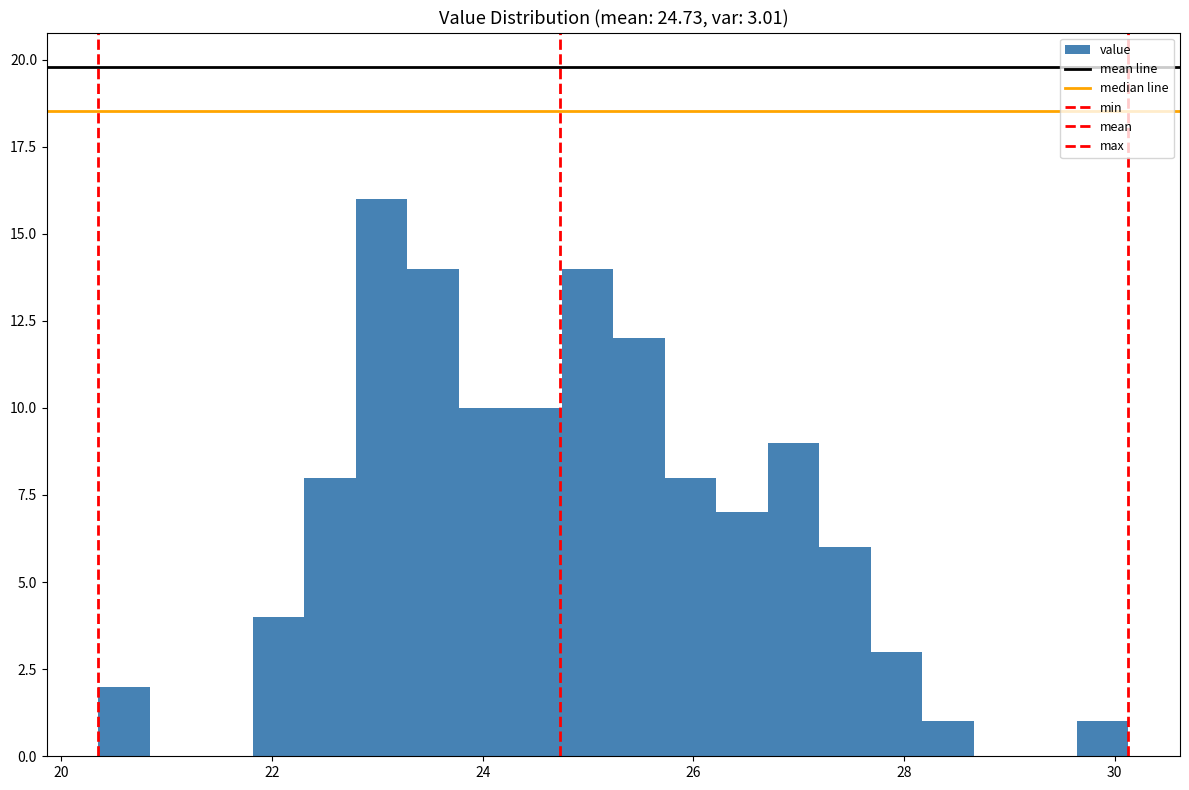

Read against the x-axis, roughly where is the centre of the tallest bar?

23.0